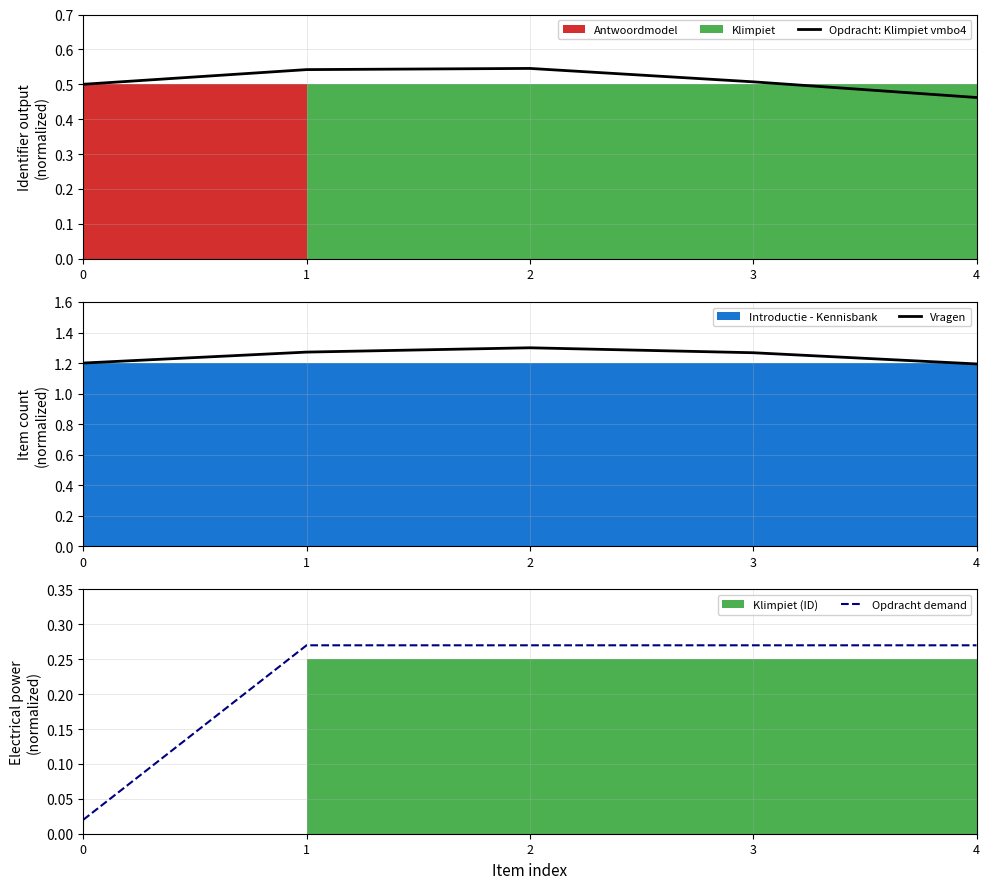

Is it true that Vragen equals 0.4 at 4?

False